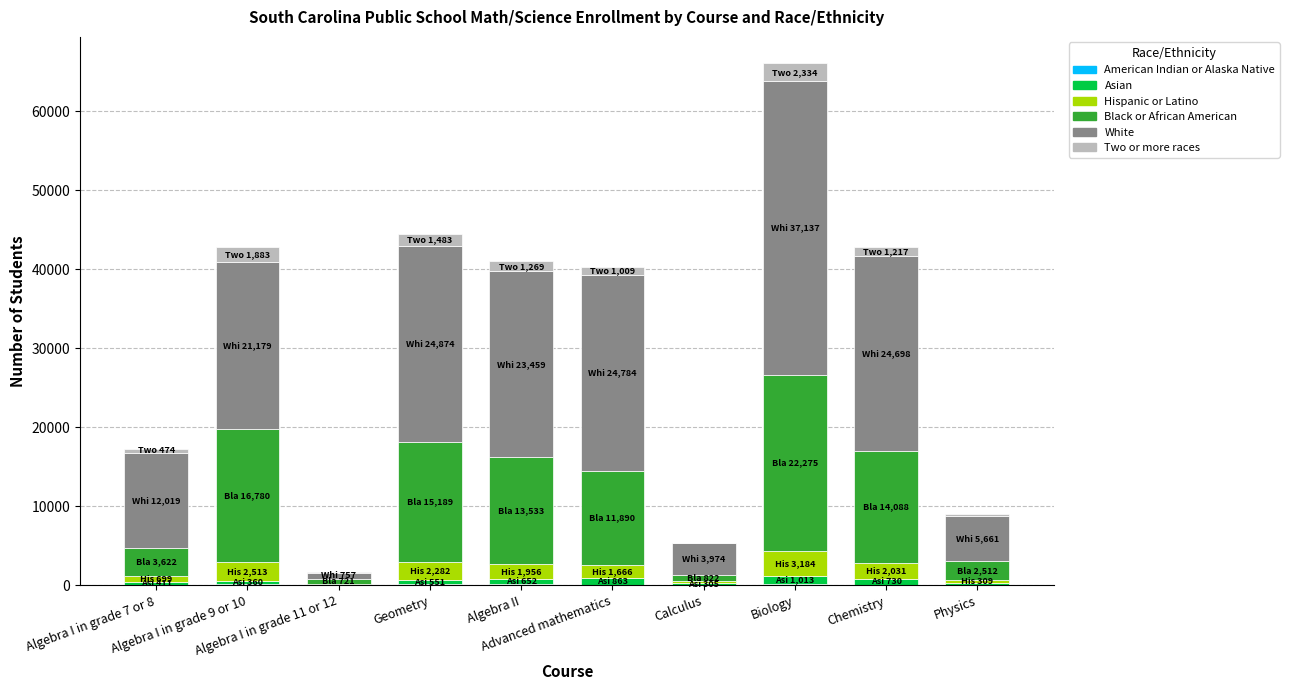

Count the number of categories in the chart.

10